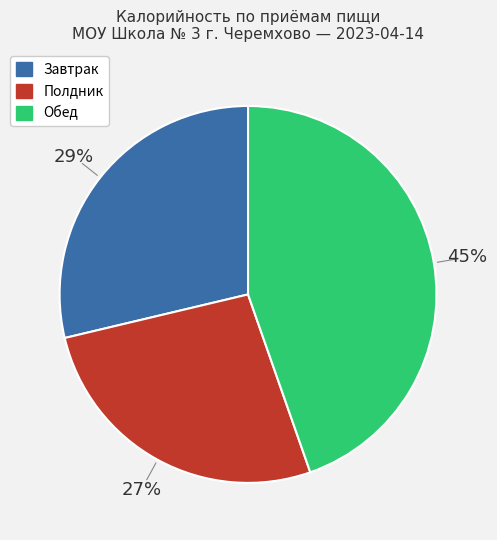

Is there a majority slice in this chart?

No